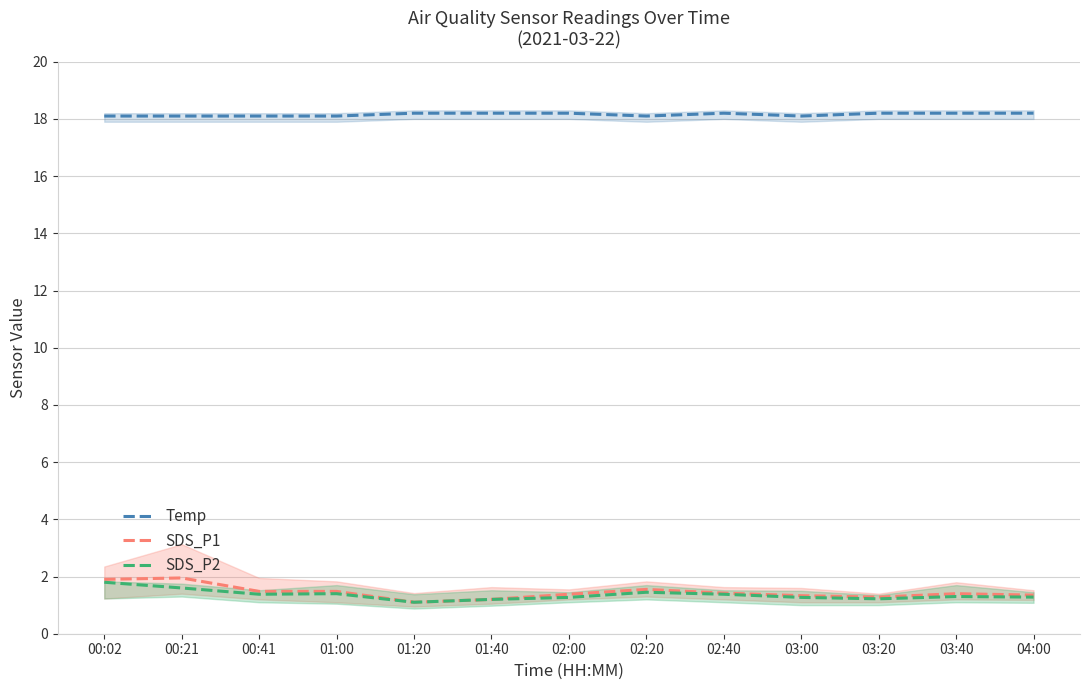

Rank the series at 03:00 from highest to lowest value.

Temp, SDS_P1, SDS_P2